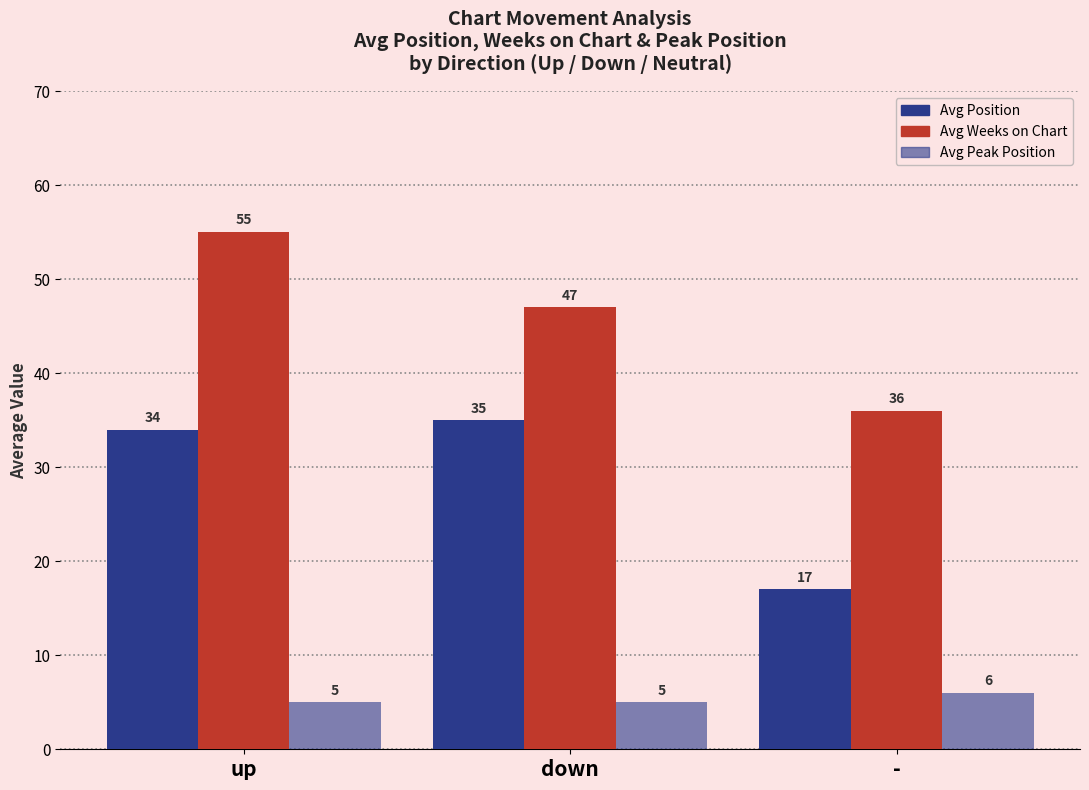

List the series in order of their overall mean, highest first.

Avg Weeks on Chart, Avg Position, Avg Peak Position